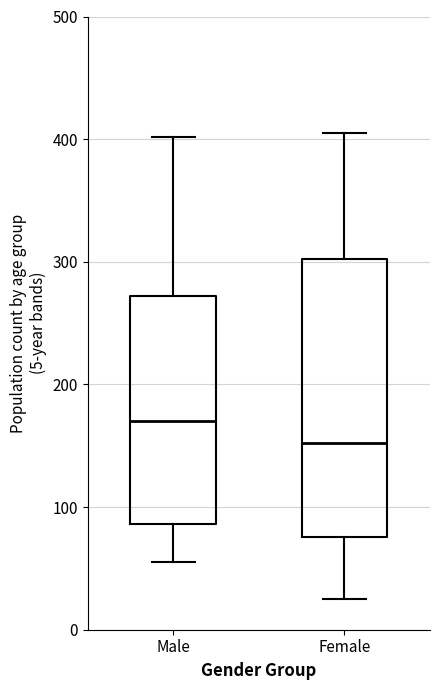

Comparing the boxes themselves (not the whiskers), which one is the tallest?

Female